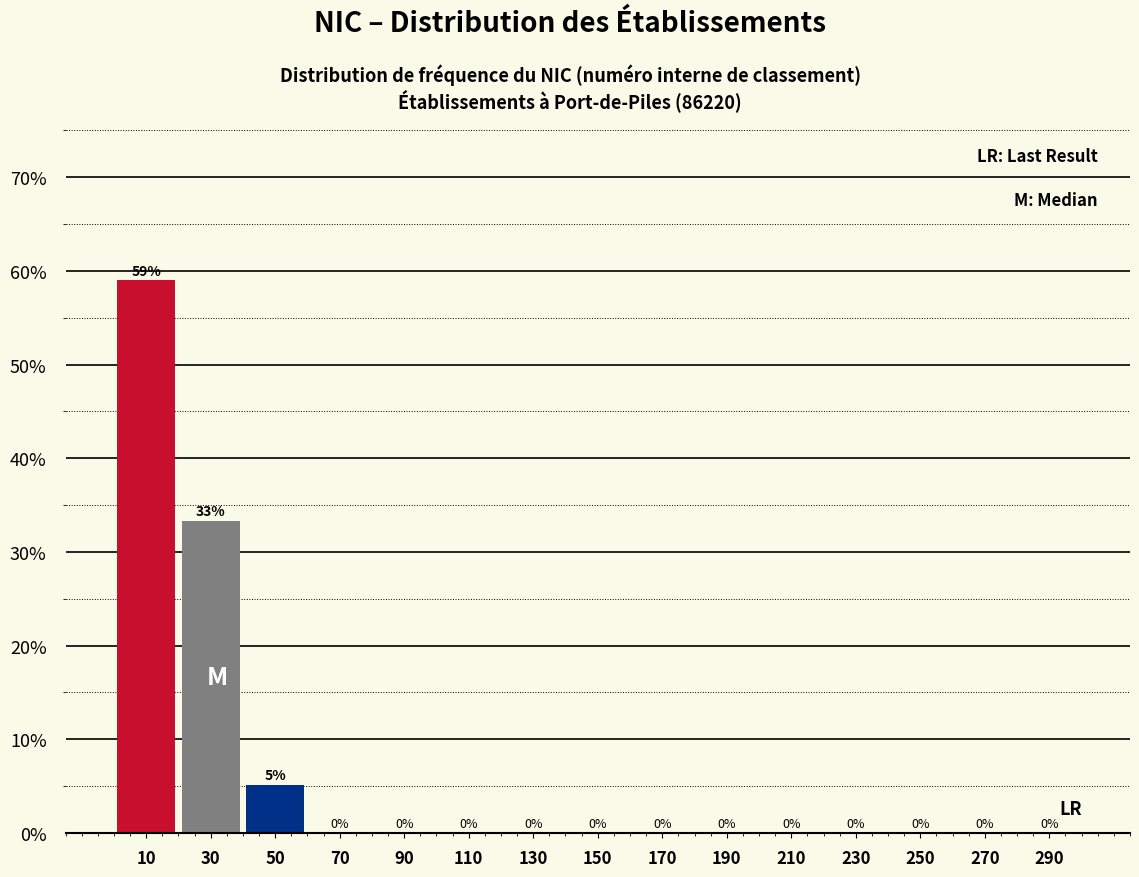

Which range on the x-axis has the tallest bar?

0 to 20